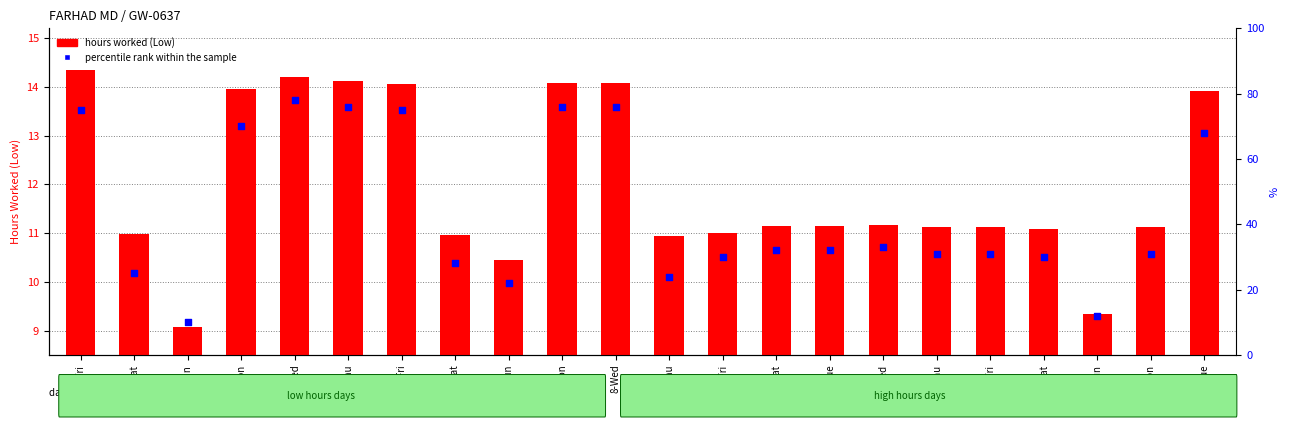

Which series has the widest spread of Y values?

percentile rank within the sample